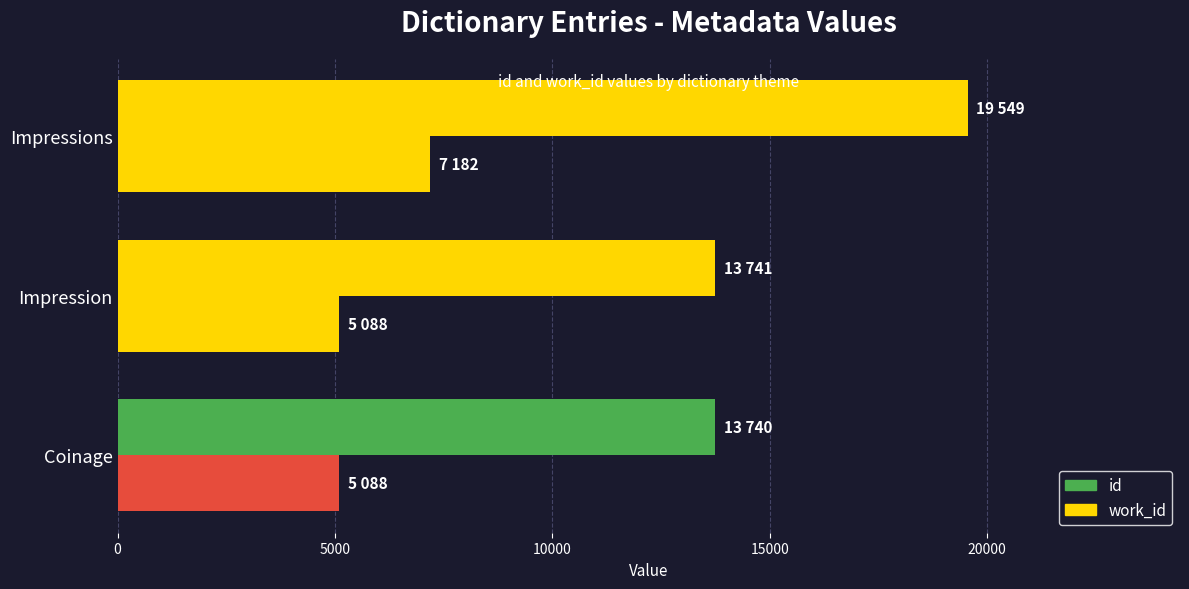

Count the number of data series in this chart.

2